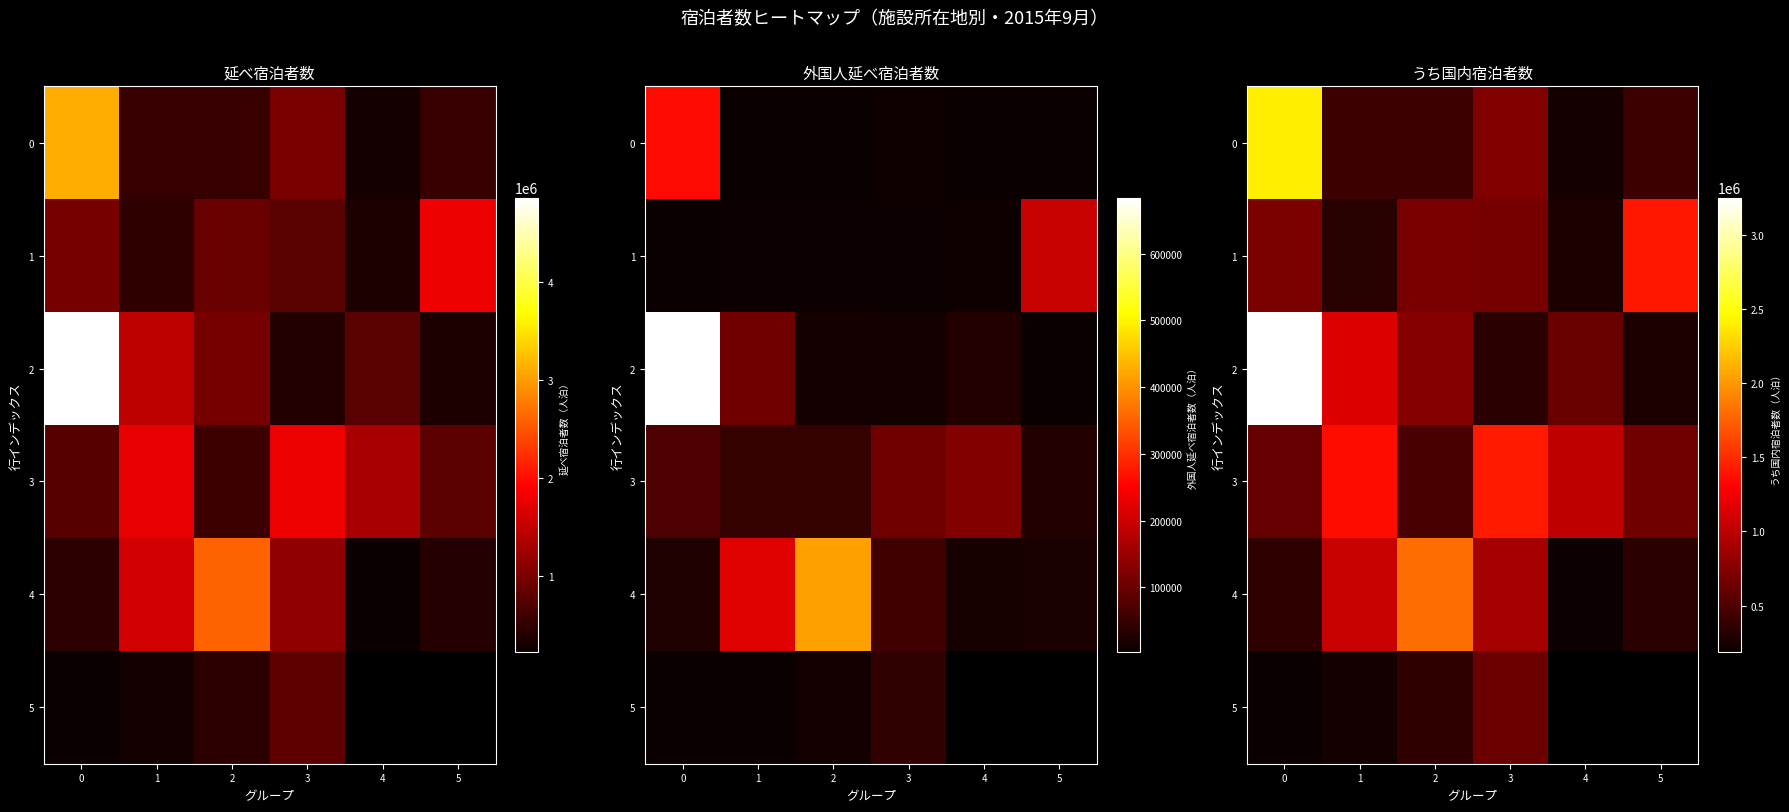

The 3 series shows 1017480.0 at 4. True or false?

True